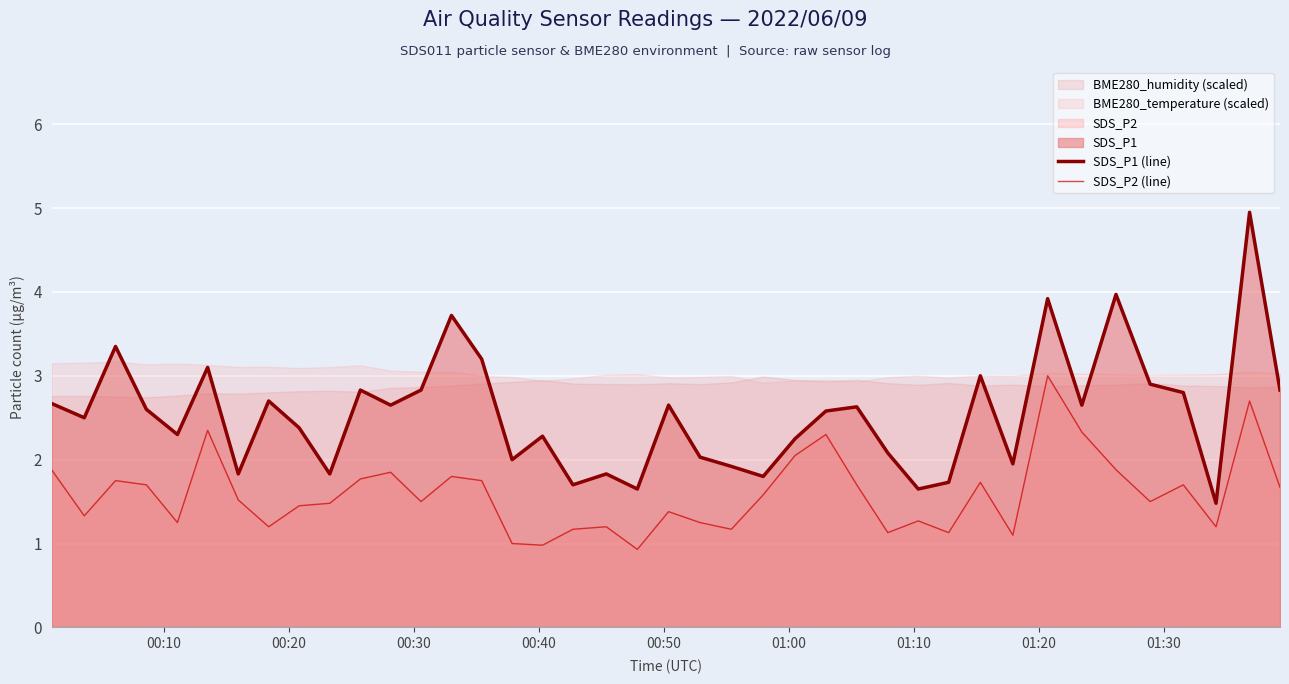

True or false: SDS_P1 (line) and SDS_P2 (line) cross at least once.

False